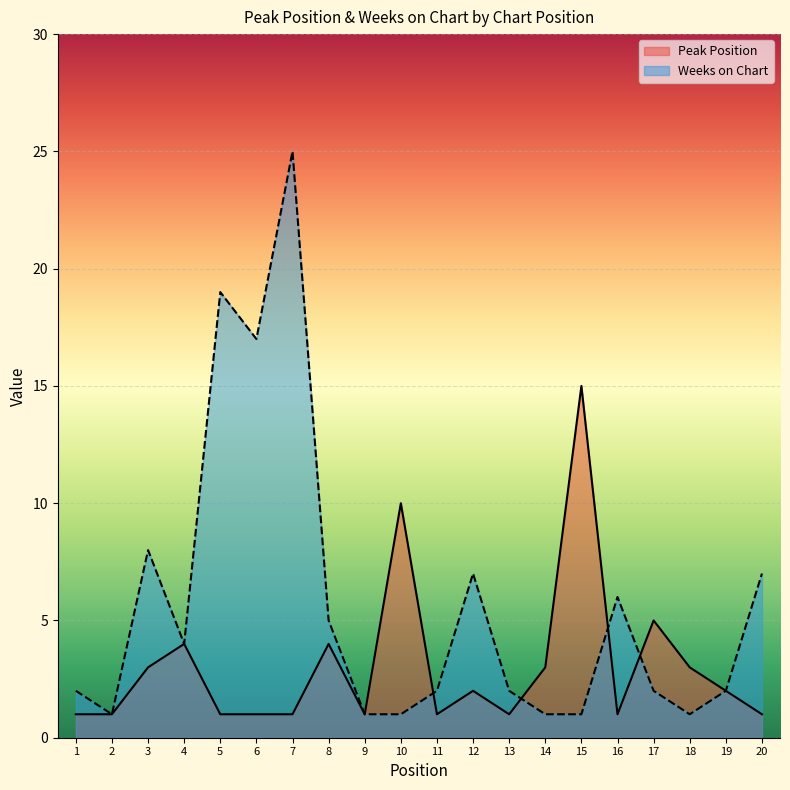

What is the spread (max minus min) of values at 12?

5